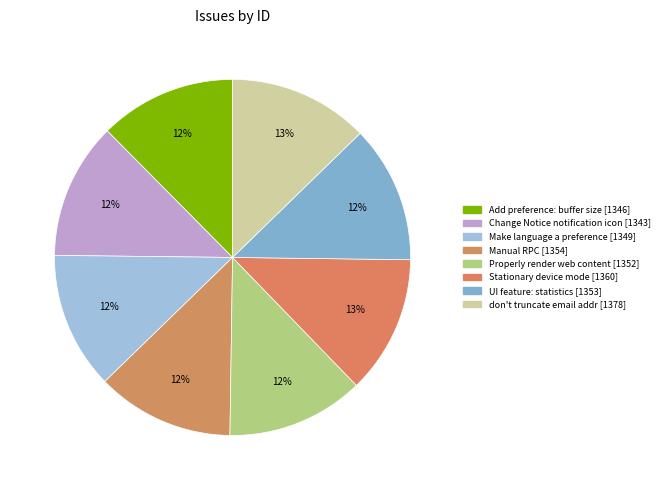

To the nearest percent, what is the average slice percentage?

12%